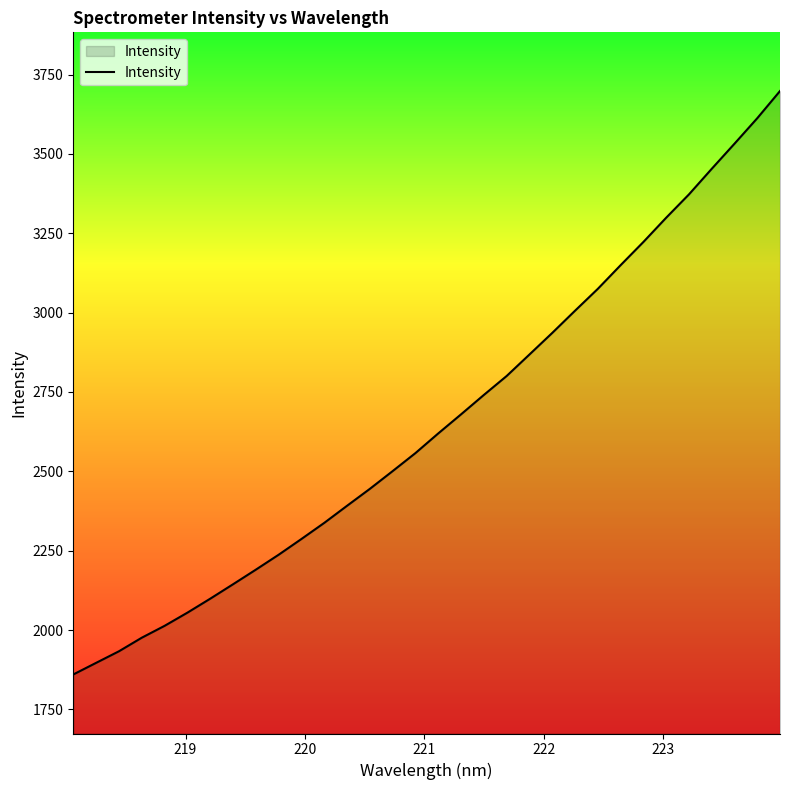

What is the maximum value shown in the chart?

3698.4